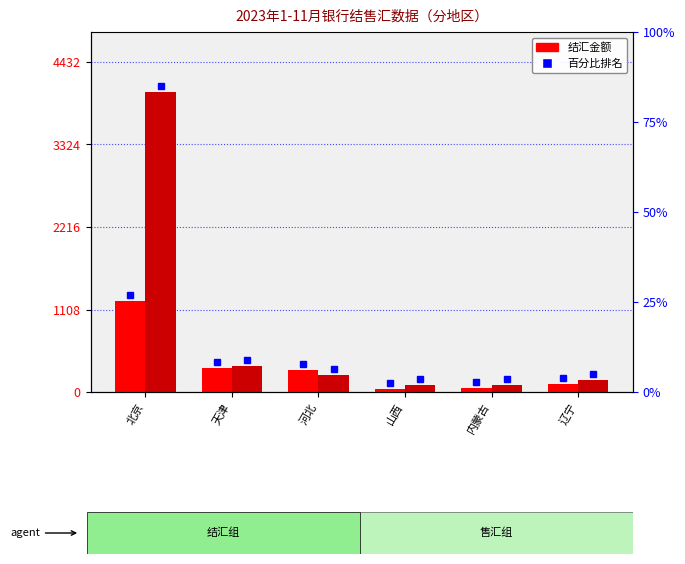

How many data points in 结汇 are above 296?

3